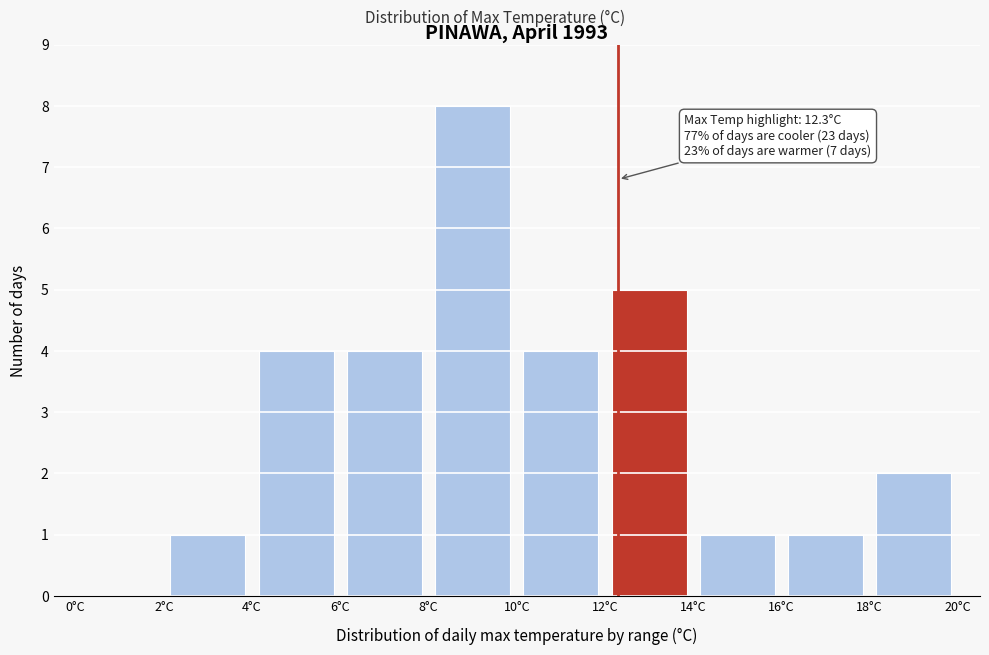

Which range on the x-axis has the tallest bar?

8 to 10